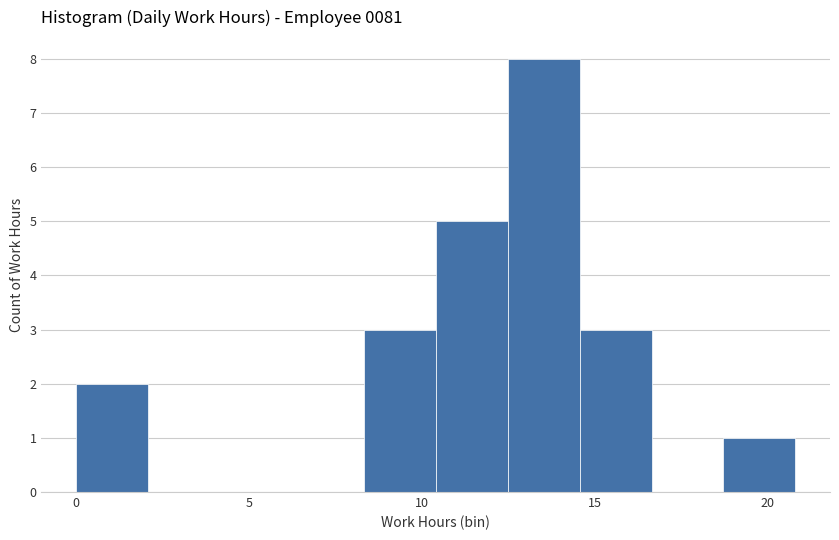

How tall is the bar that spans 0.0 to 2.0 on the x-axis? Neither the bar edges nor the heights are printed on the chart, so give them approximately, as read against the axes.

2